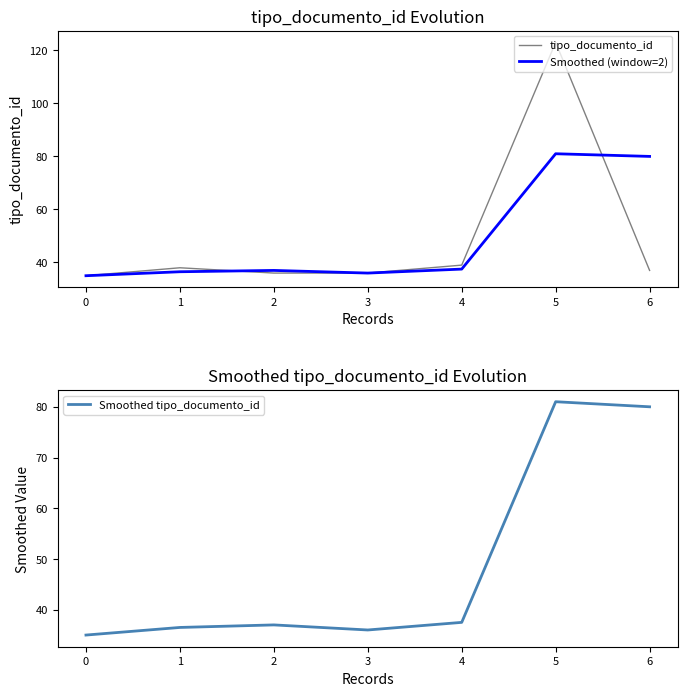

Rank the series by their maximum value, from highest to lowest.

tipo_documento_id, Smoothed (window=2), Smoothed tipo_documento_id